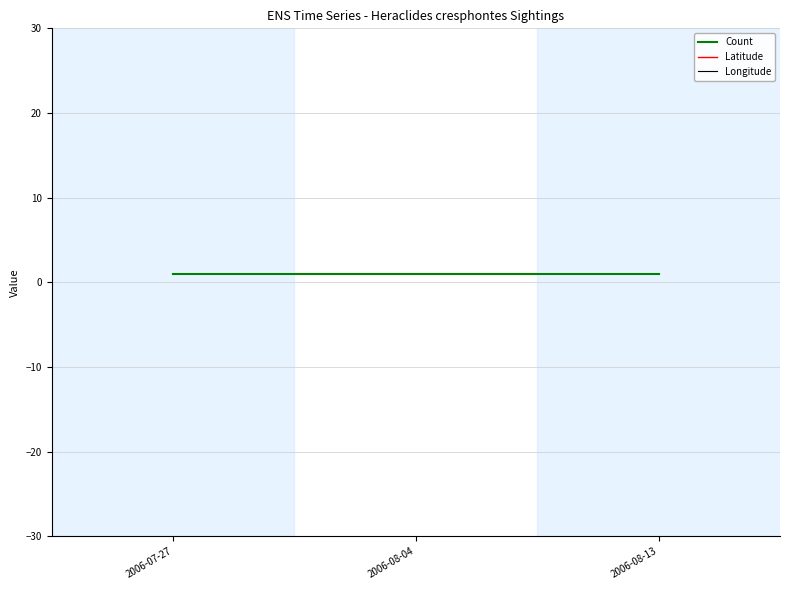

What is the highest value of the Latitude series?

43.0